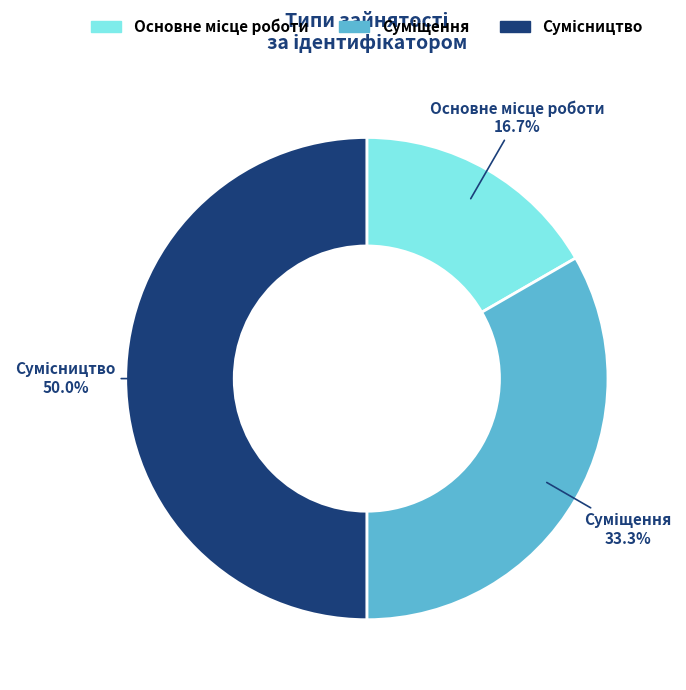

To the nearest percent, what is the difference between the Суміщення and Сумісництво slice percentages?

17%